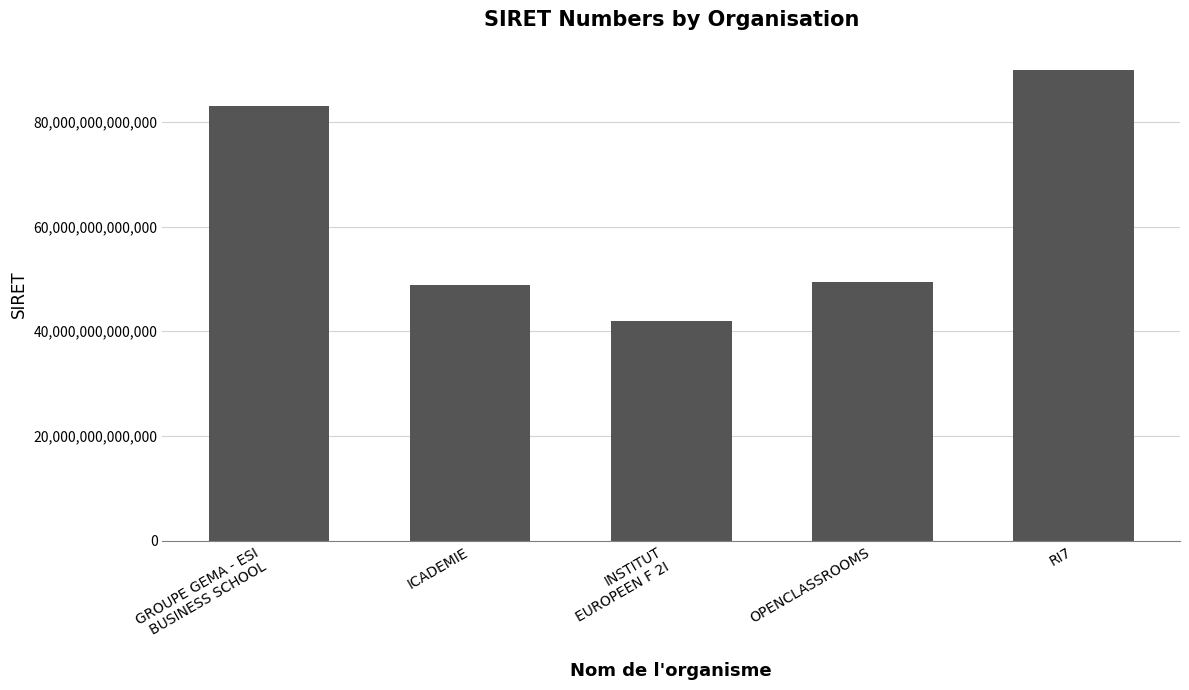

Read the value at RI7, to the nearest 50.

89832336500000